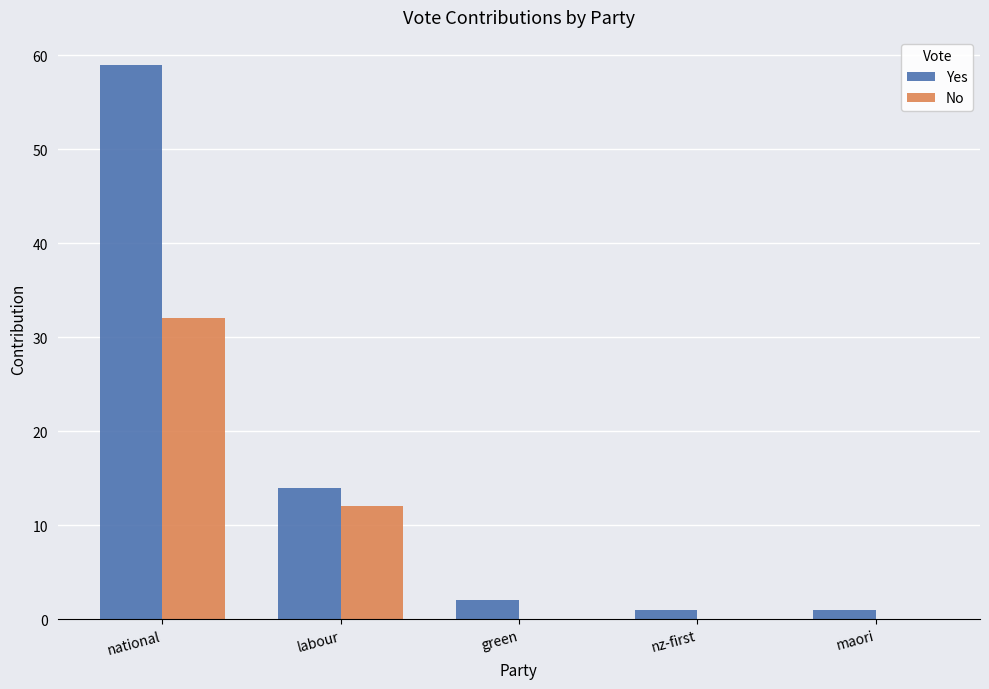

What is the sum of all No values?

44